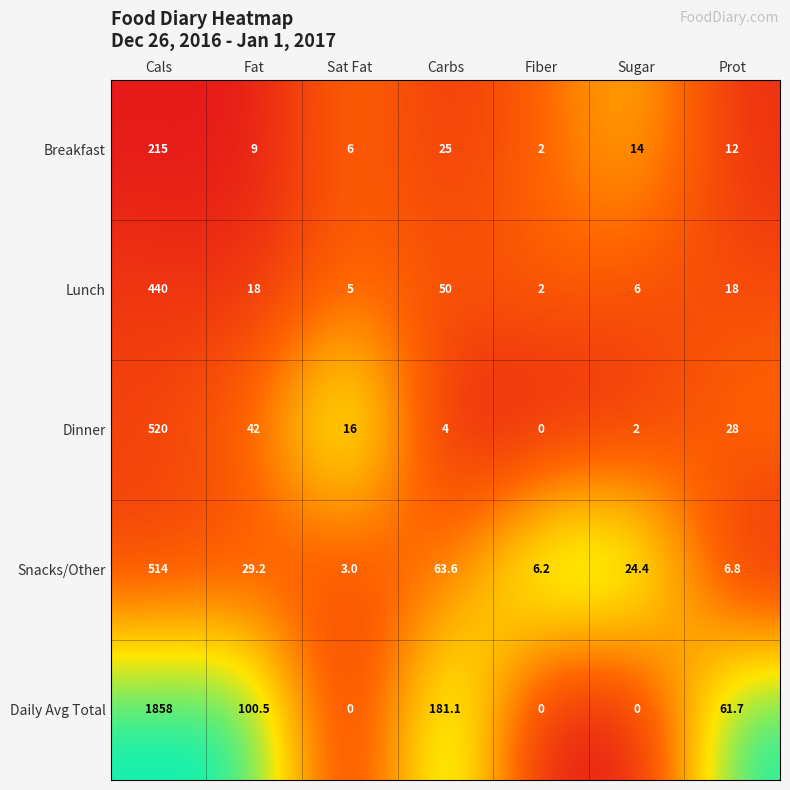

Which series has the widest spread of values?

Daily Avg Total